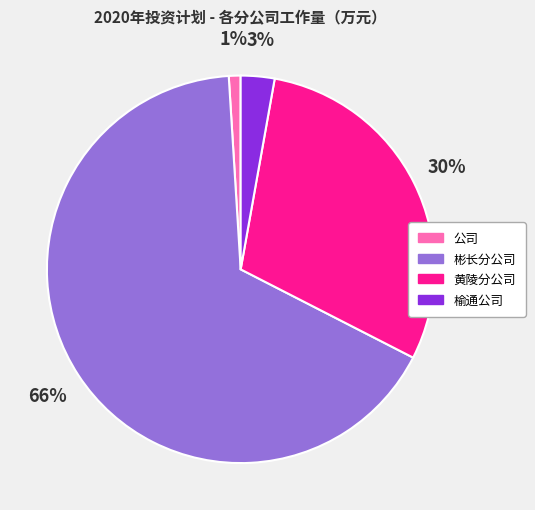

What percentage is the 黄陵分公司 slice, to the nearest percent?

30%